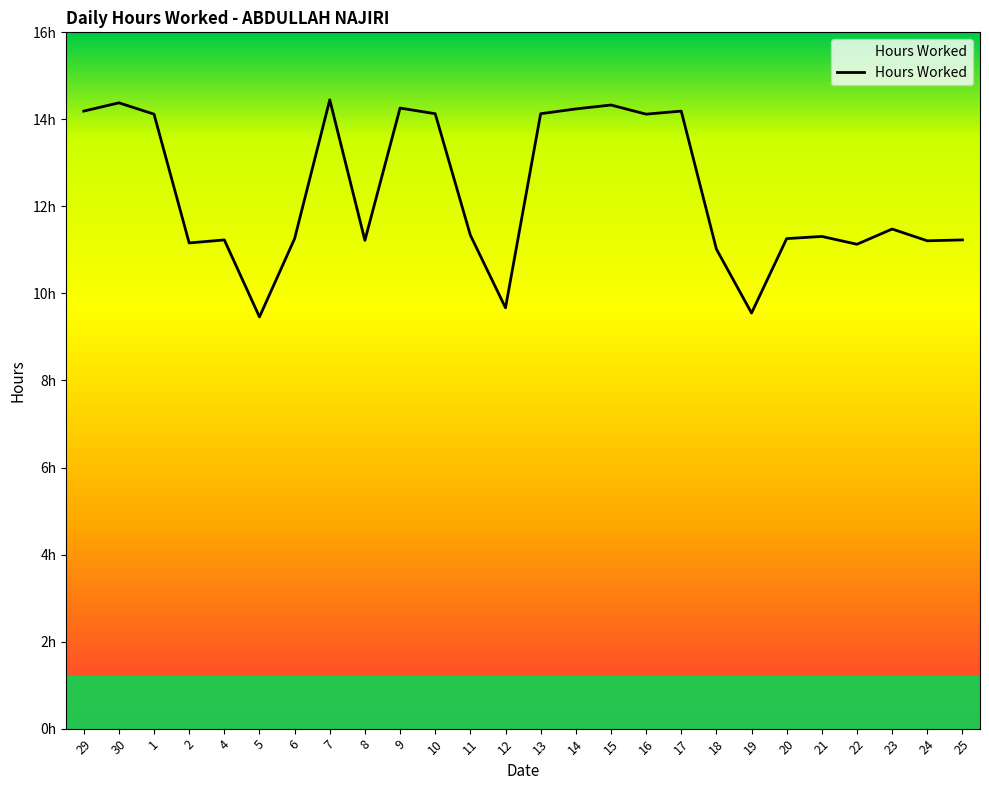

Is this an area chart (filled region under the line)?

Yes